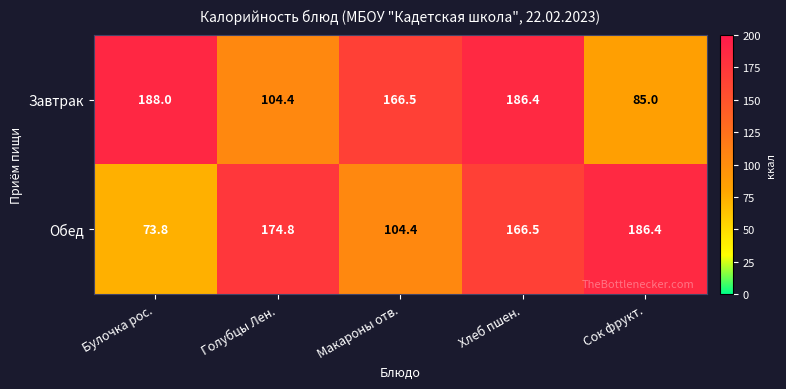

Reading left to right, list all the values displayed in this chart.

Завтрак: 188.0	104.4	166.5	186.4	85.0
Обед: 73.8	174.8	104.4	166.5	186.4